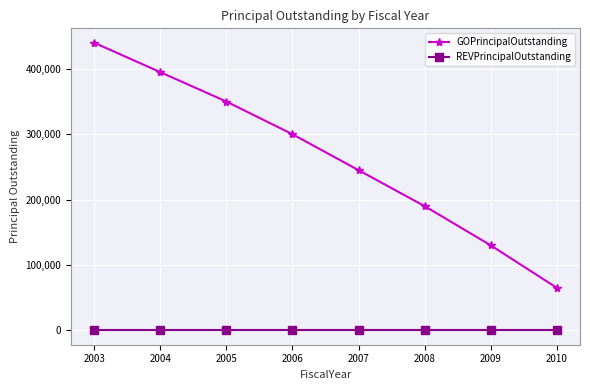

At which label does GOPrincipalOutstanding first exceed 300000?

2003